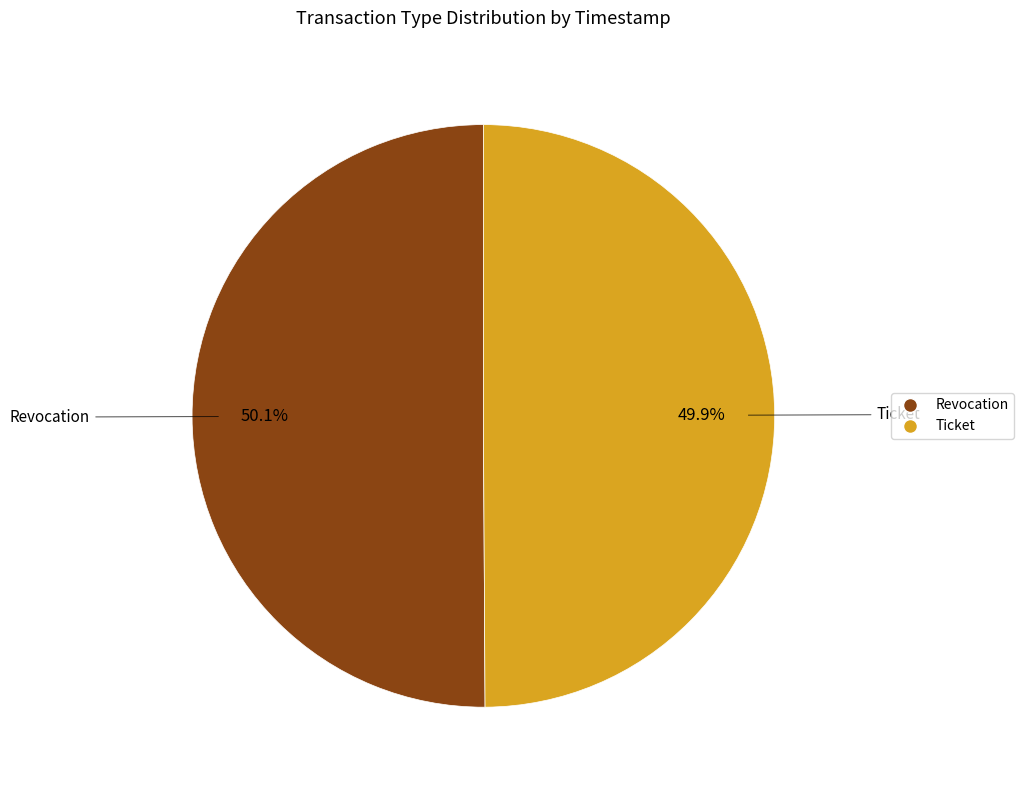

Does any single category account for the majority?

Yes